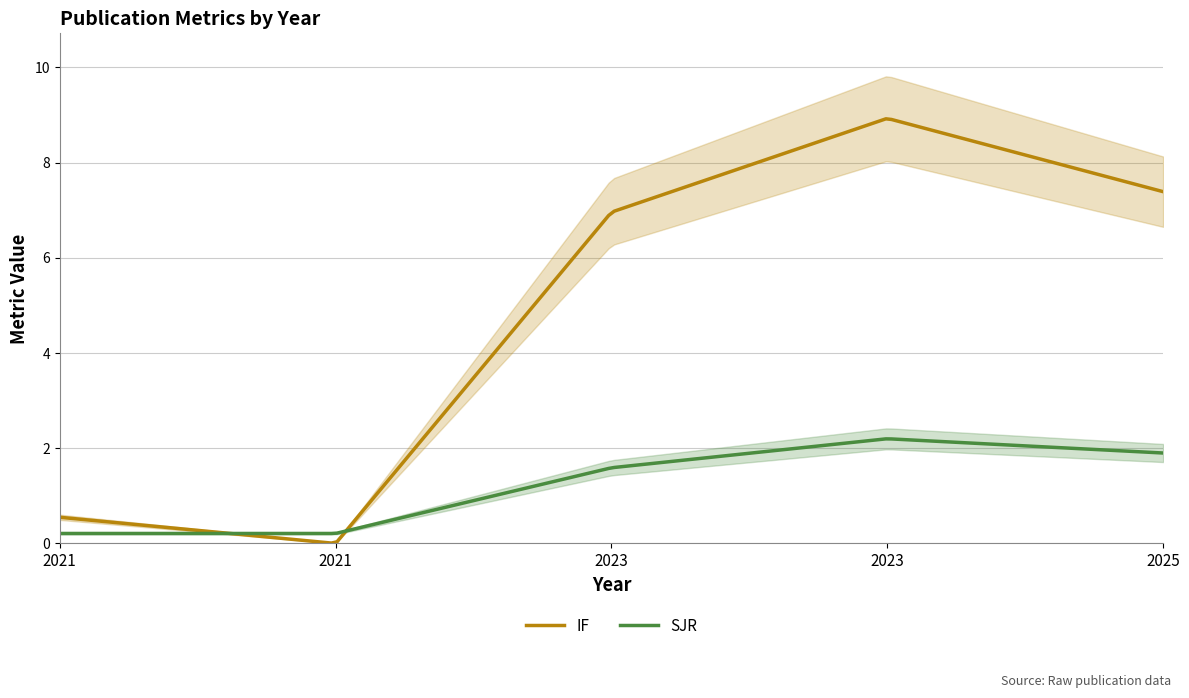

Which series has the largest total across all categories?

IF